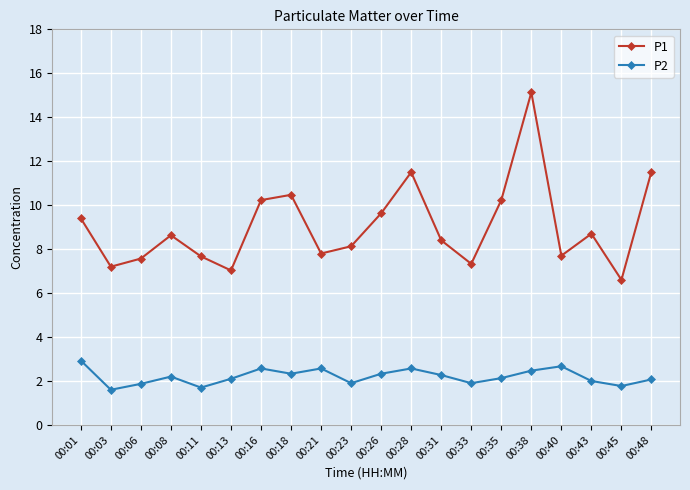

What is the difference between the P1 values at 00:45 and 00:35?

3.6